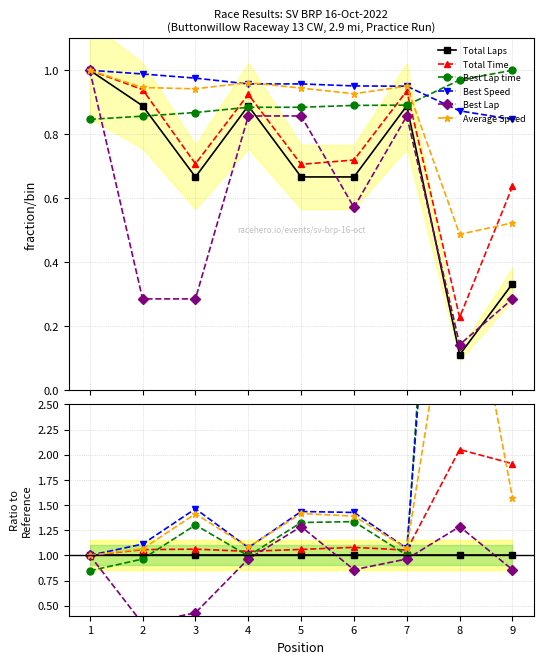

Reading left to right, transcribe all the data shown in this chart.

Total Laps: 1.0	1.0	1.0	1.0	1.0	1.0	1.0	1.0	1.0
Total Time: 1.0	1.1	1.1	1.0	1.1	1.1	1.1	2.1	1.9
Best Lap time: 0.8	1.0	1.3	1.0	1.3	1.3	1.0	8.7	3.0
Best Speed: 1.0	1.1	1.5	1.1	1.4	1.4	1.1	7.9	2.5
Best Lap: 1.0	0.3	0.4	1.0	1.3	0.9	1.0	1.3	0.9
Average Speed: 1.0	1.1	1.4	1.1	1.4	1.4	1.1	4.4	1.6